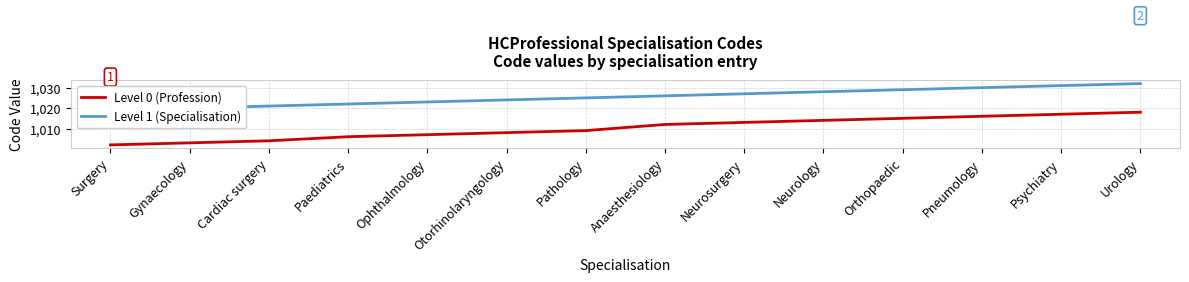

What is the approximate value of Level 0 (Profession) at Neurosurgery?

1013